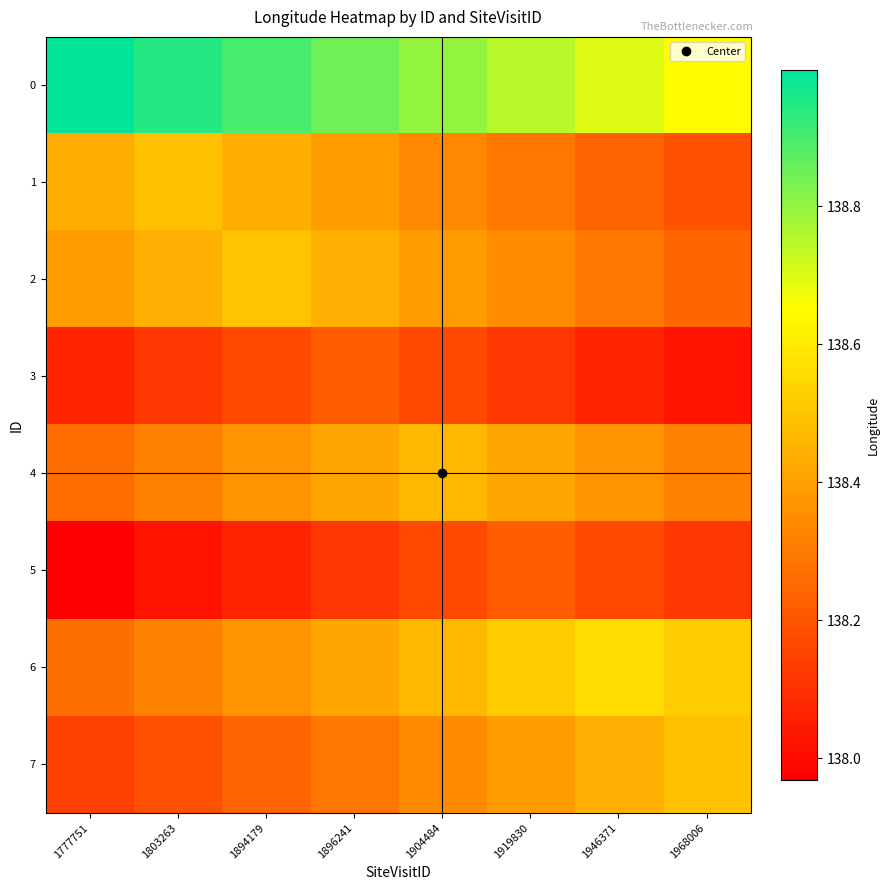

What is the total value across all series at 1968006?

1106.5